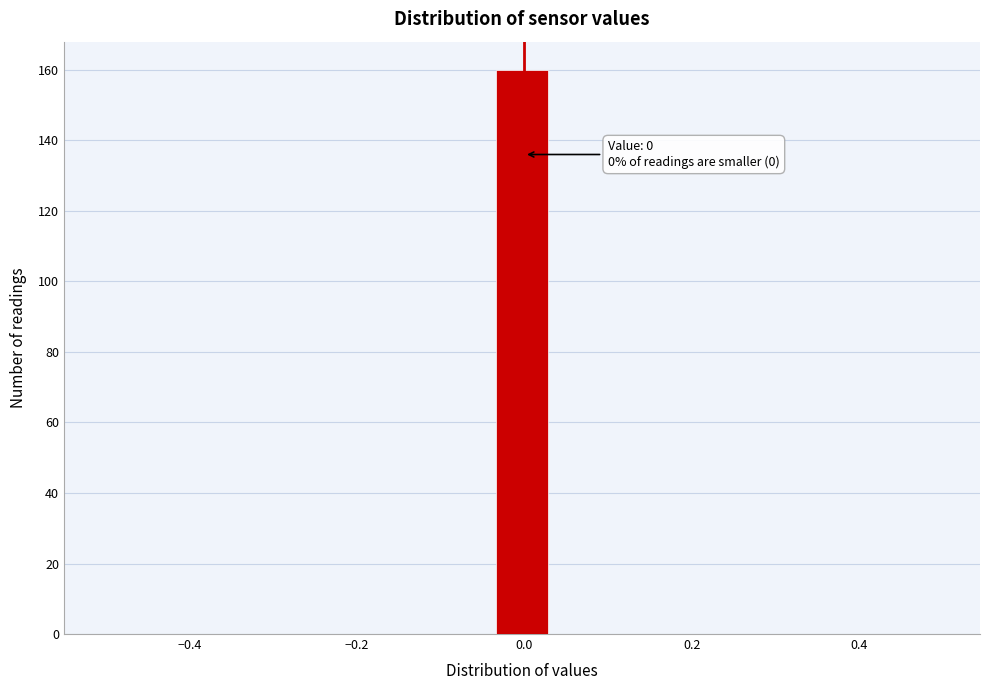

Read against the x-axis, roughly where is the centre of the tallest bar?

0.00